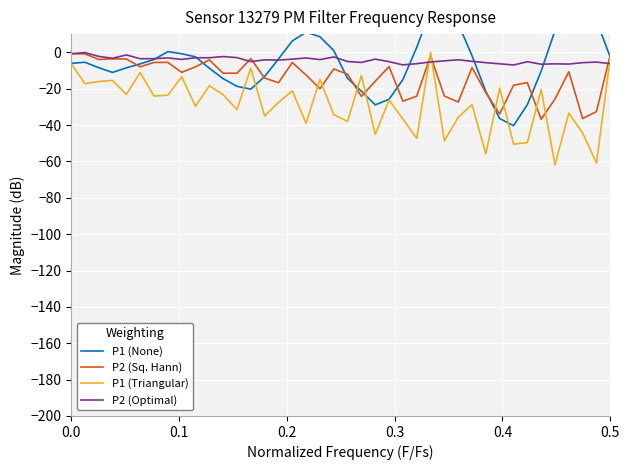

Which series has the largest total across all categories?

P2 (Optimal)